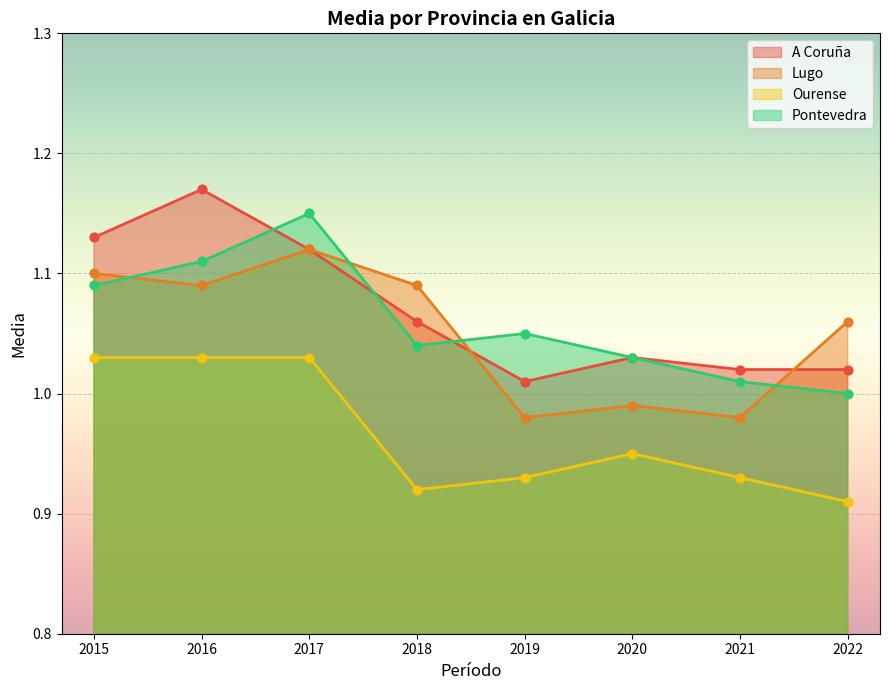

Which series has the widest spread of Y values?

A Coruña